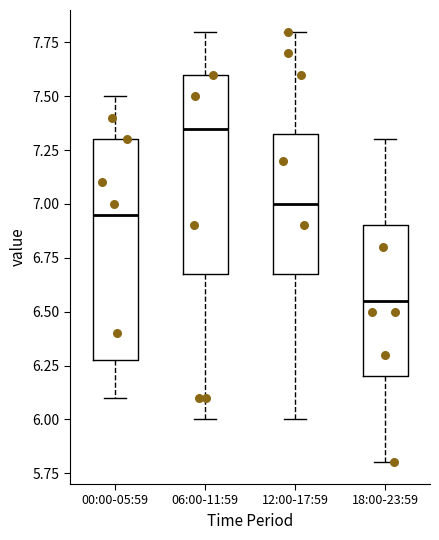

Where does the median line of the box for 06:00-11:59 sit on the y-axis? The values are not printed on the chart, so give them approximately, as read against the axis.

7.35